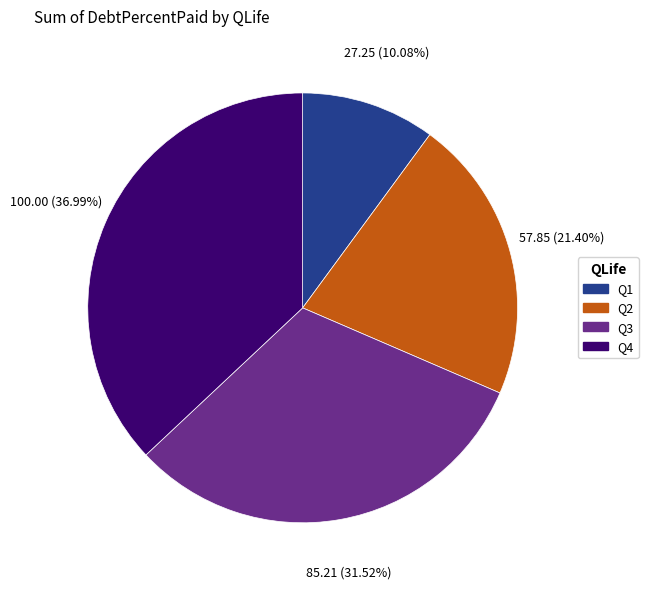

Is there a majority slice in this chart?

No